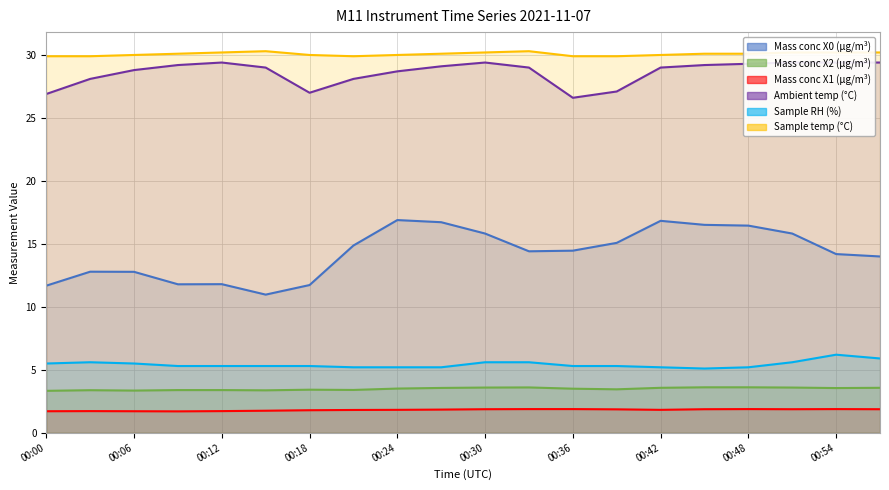

What is the average value of the Mass conc X0 (μg/m³) series?

14.3